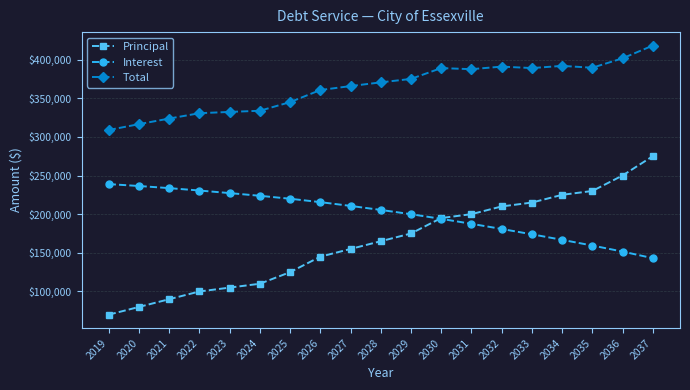

Is the value of Interest at 2026 greater than the value of Principal at 2026?

Yes